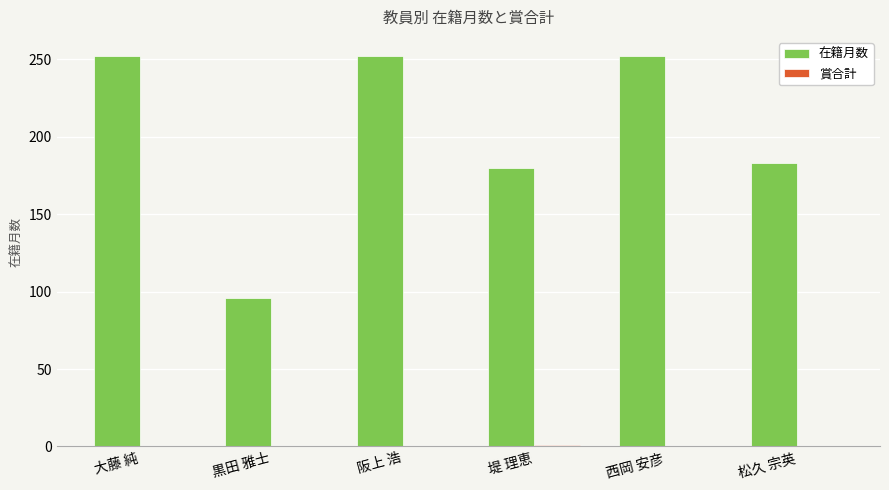

What is the spread (max minus min) of values at 大藤 純?

252